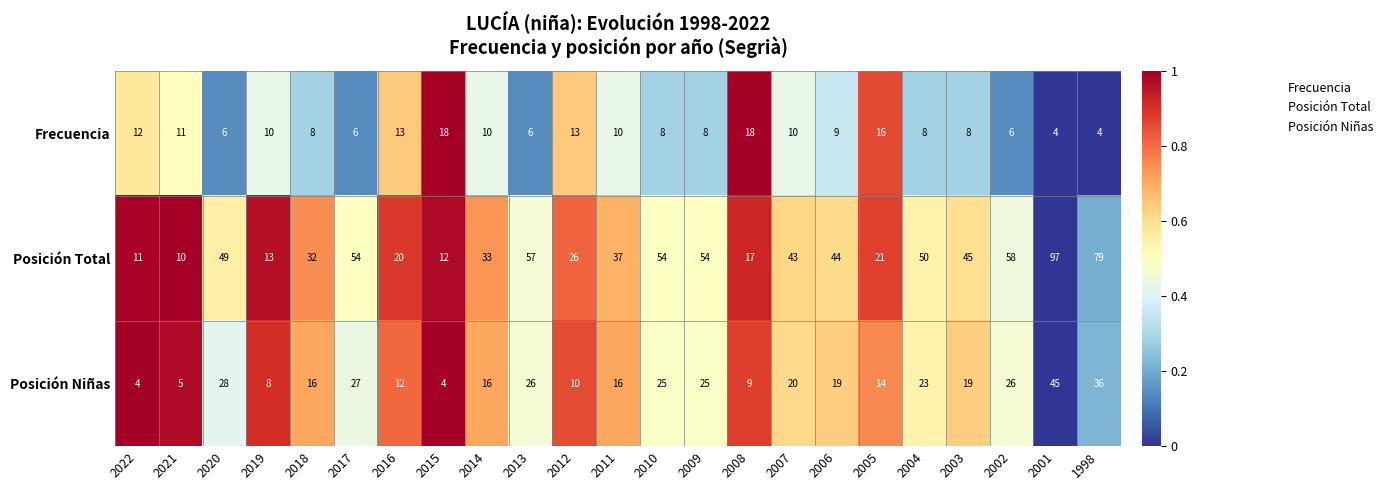

True or false: Posición Total has a value of 17 at 2008.

True